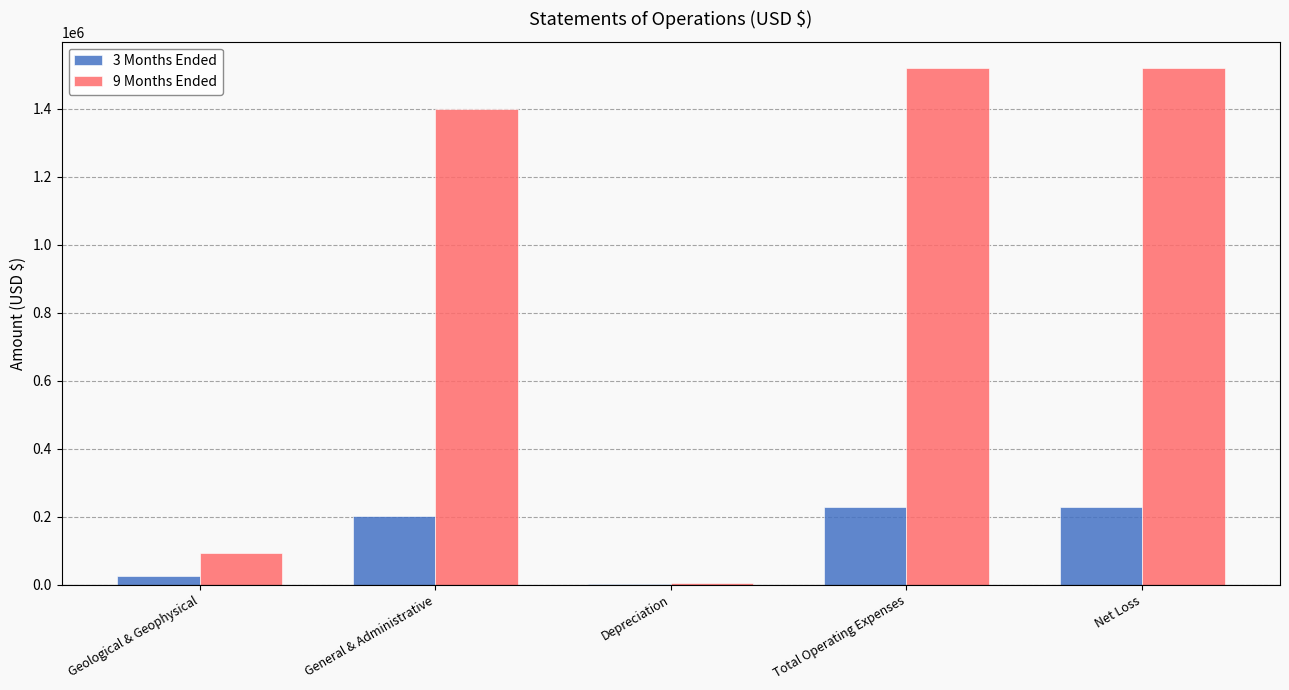

True or false: 9 Months Ended has a value of 475208 at Total Operating Expenses.

False